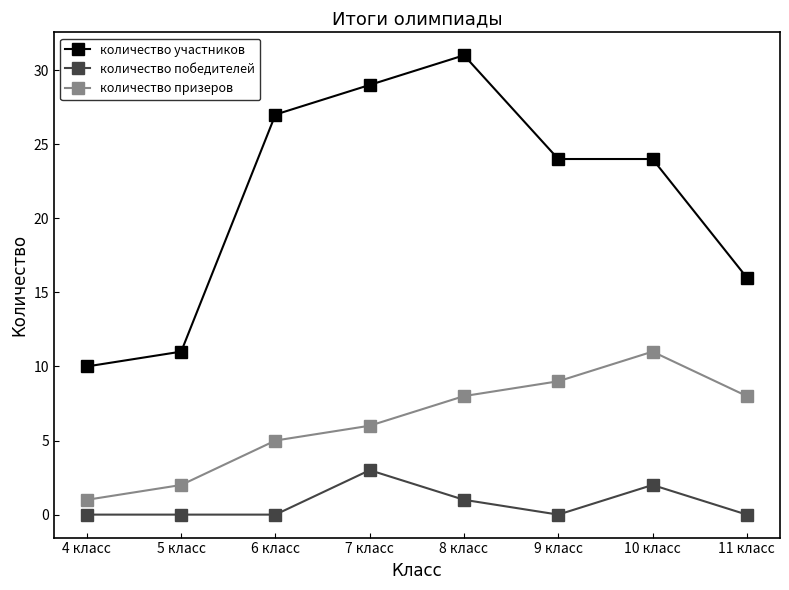

The value of количество призеров at 10 класс is 16. True or false?

False